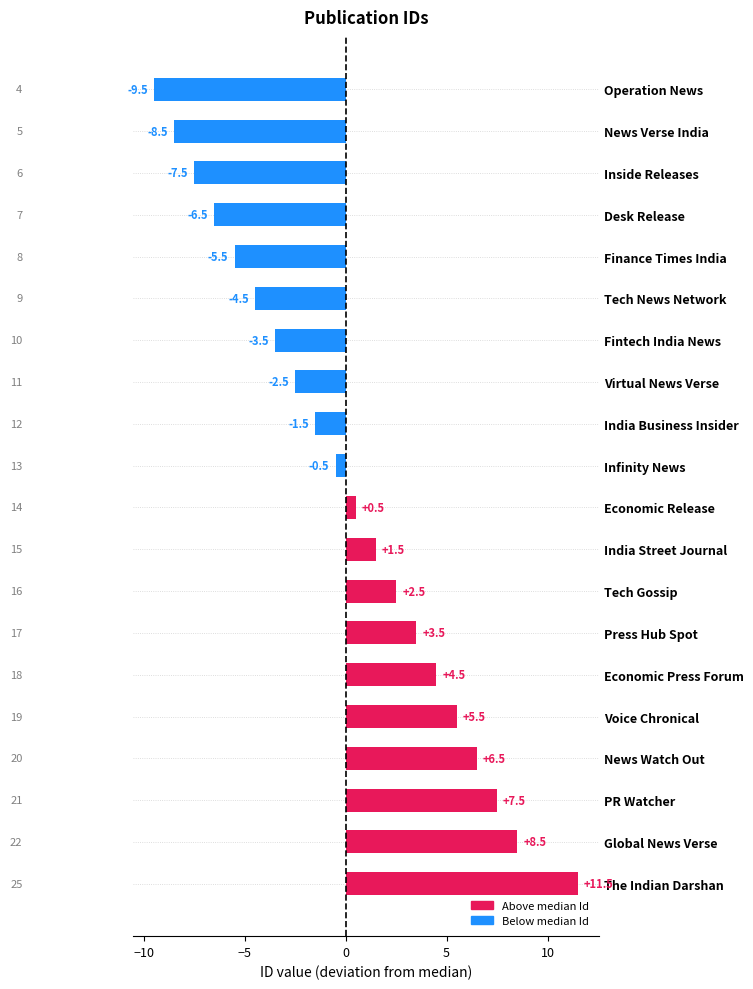

What is the maximum value shown in the chart?

11.5